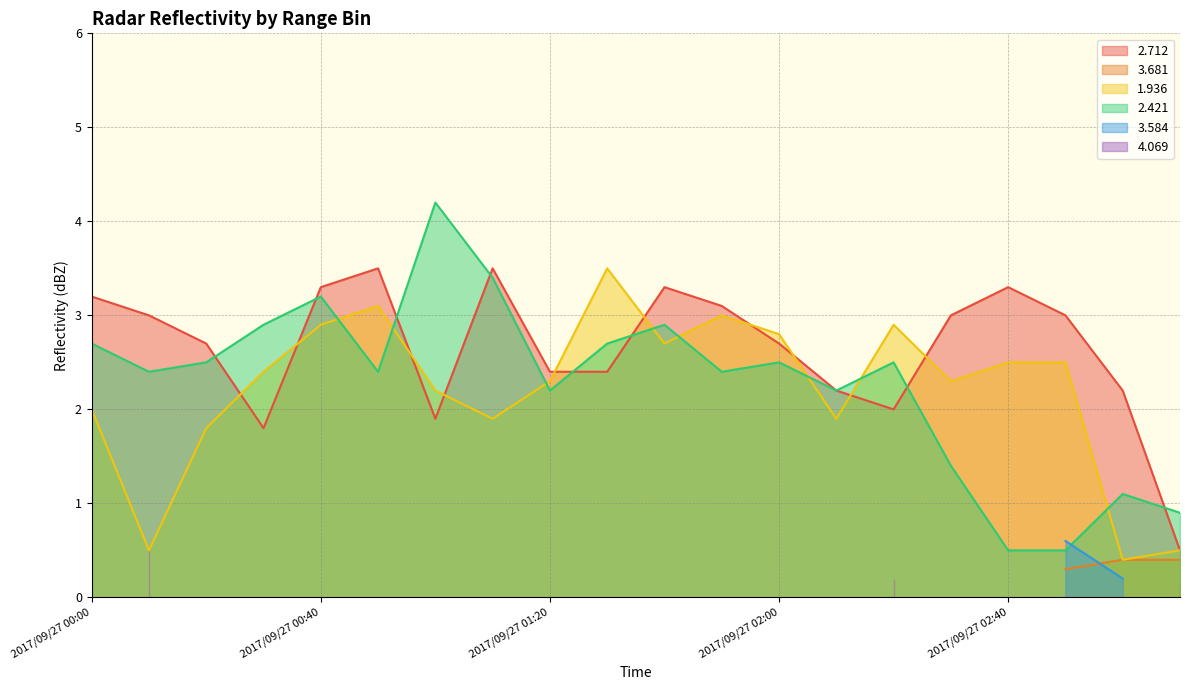

Between 2017/09/27 02:20 and 2017/09/27 02:40, which series saw the biggest shift?

2.421